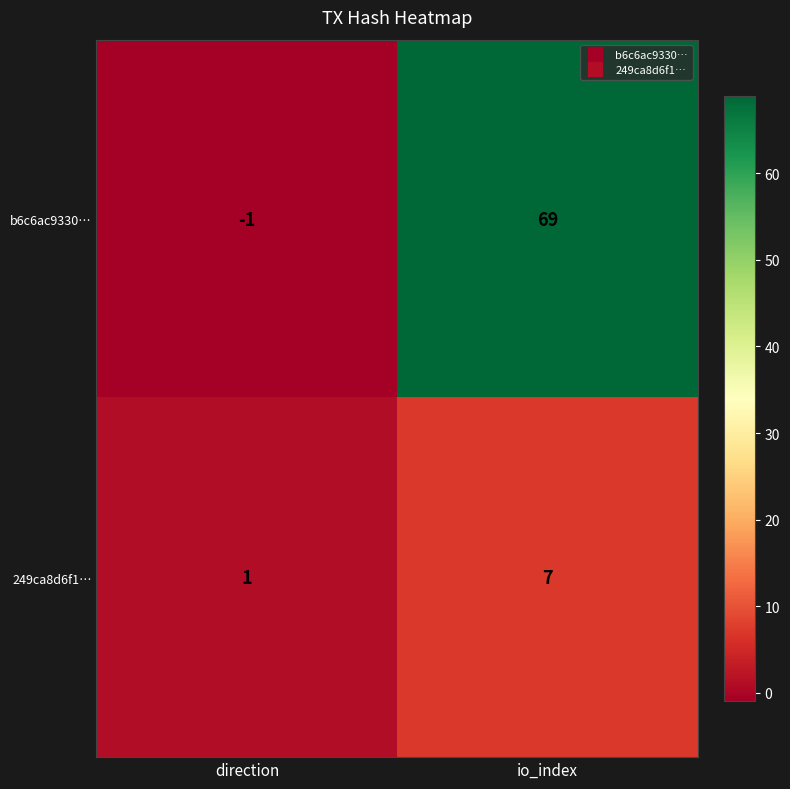

True or false: b6c6ac9330… has a value of 69 at io_index.

True